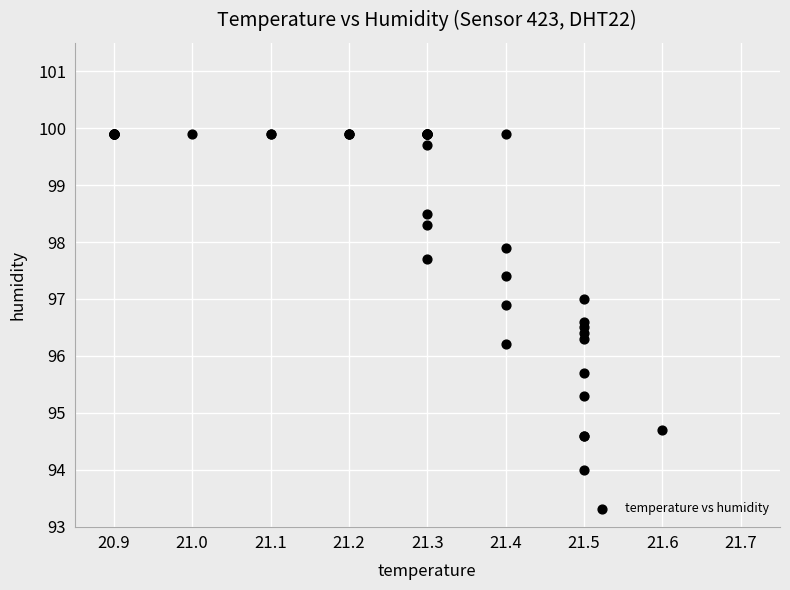

What Y value in the scatter plot is closest to 96?

96.2